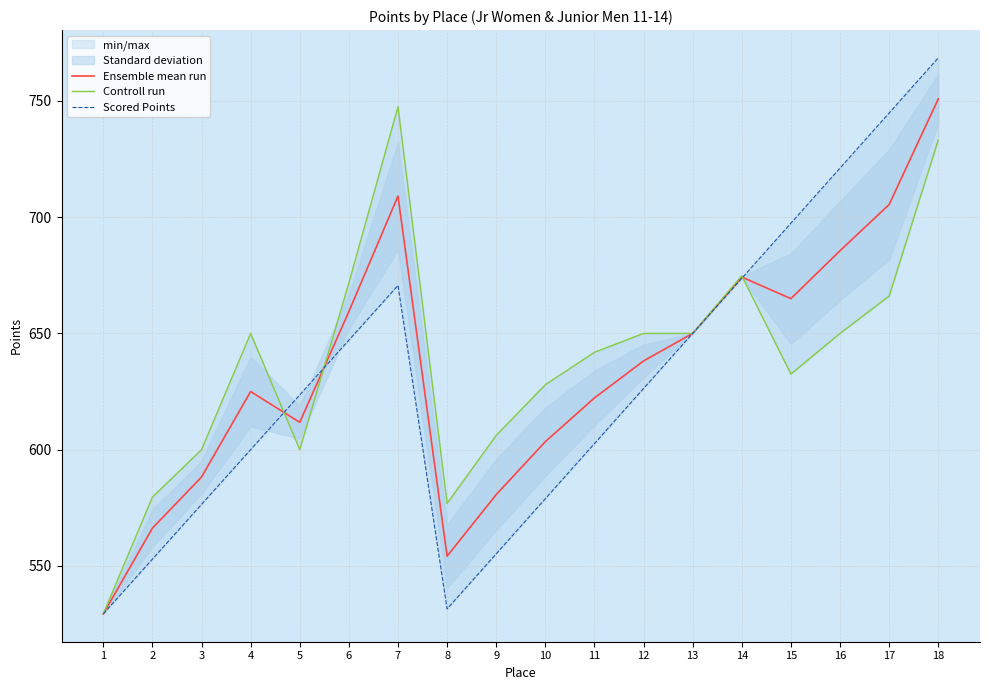

How many data points in Controll run are above 650?

5